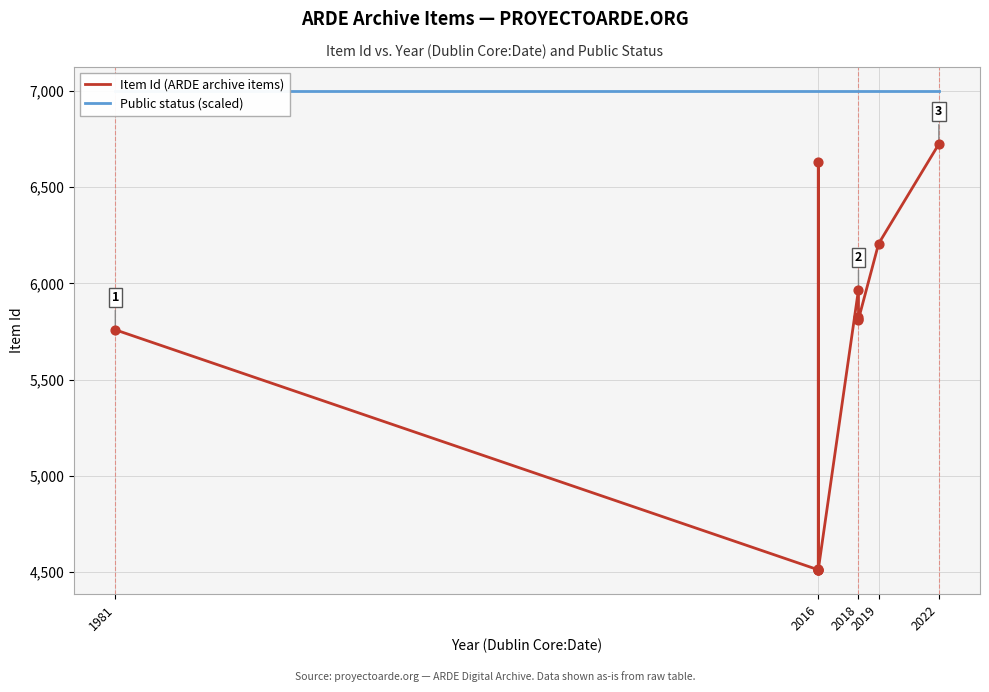

Is the value of Item Id (ARDE archive items) at 2016 greater than the value of Public status (scaled) at 1981?

No